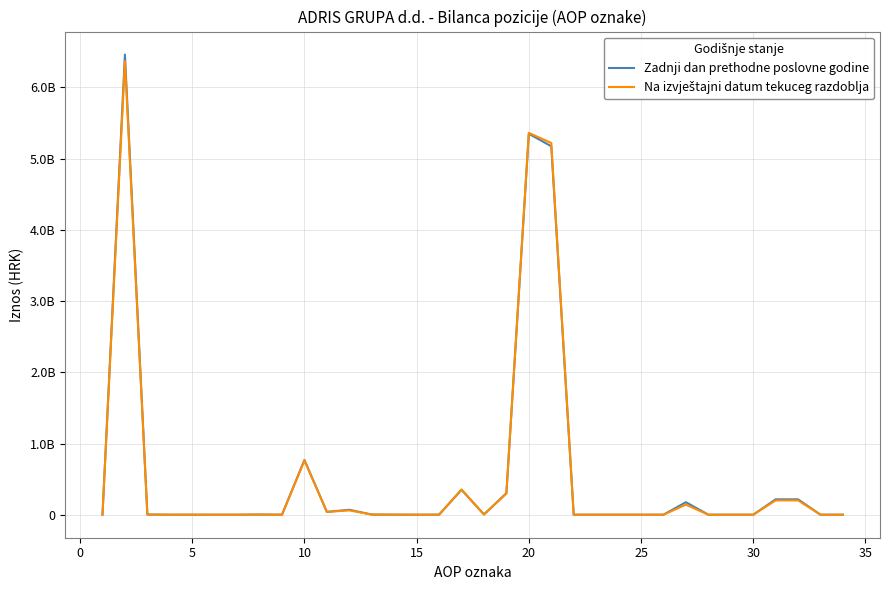

Does the chart display data point markers on the line(s)?

No